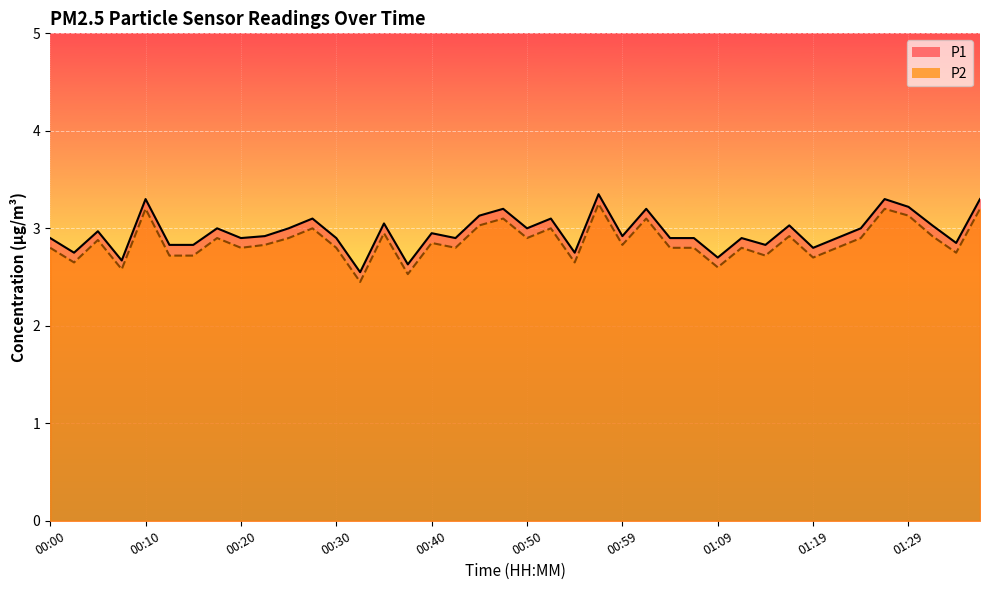

What value does the P1 series have at 00:23?

2.9